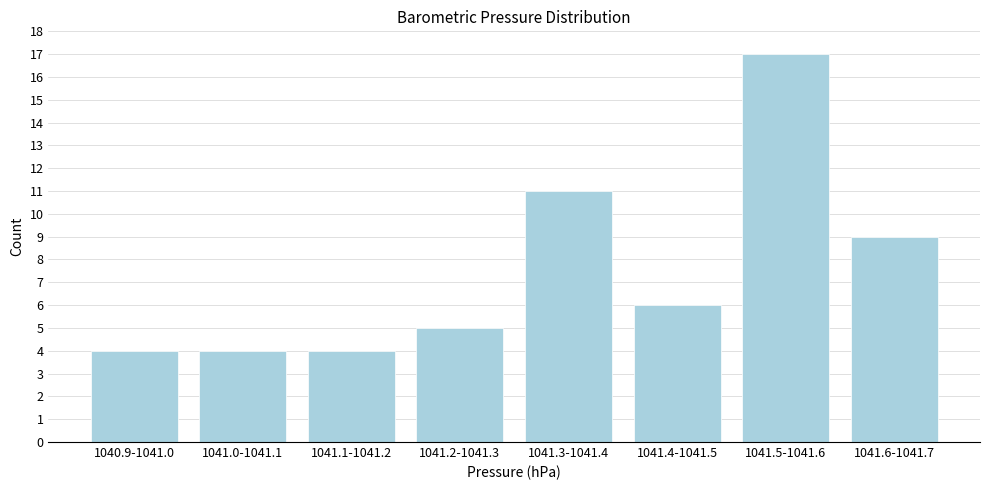

Reading left to right, what are all the values shown in this chart?

1040.9-1041.0=4	1041.0-1041.1=4	1041.1-1041.2=4	1041.2-1041.3=5	1041.3-1041.4=11	1041.4-1041.5=6	1041.5-1041.6=17	1041.6-1041.7=9